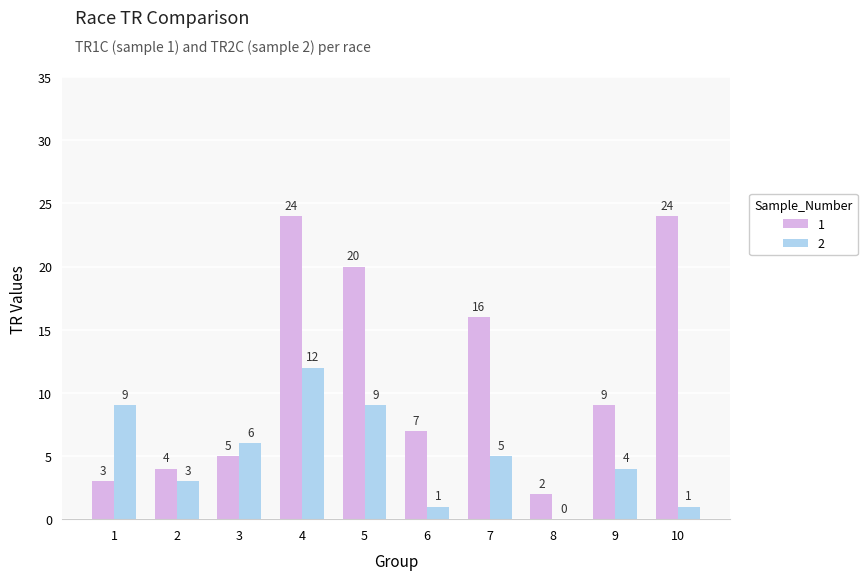

What is the maximum value shown in the chart?

24